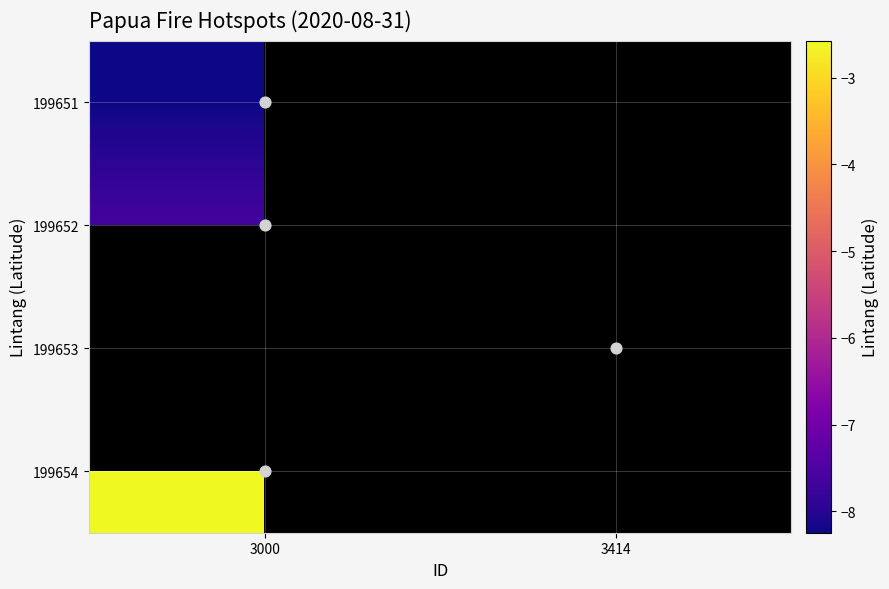

At 3414, list the series in order from smallest to largest.

199651, 199652, 199653, 199654